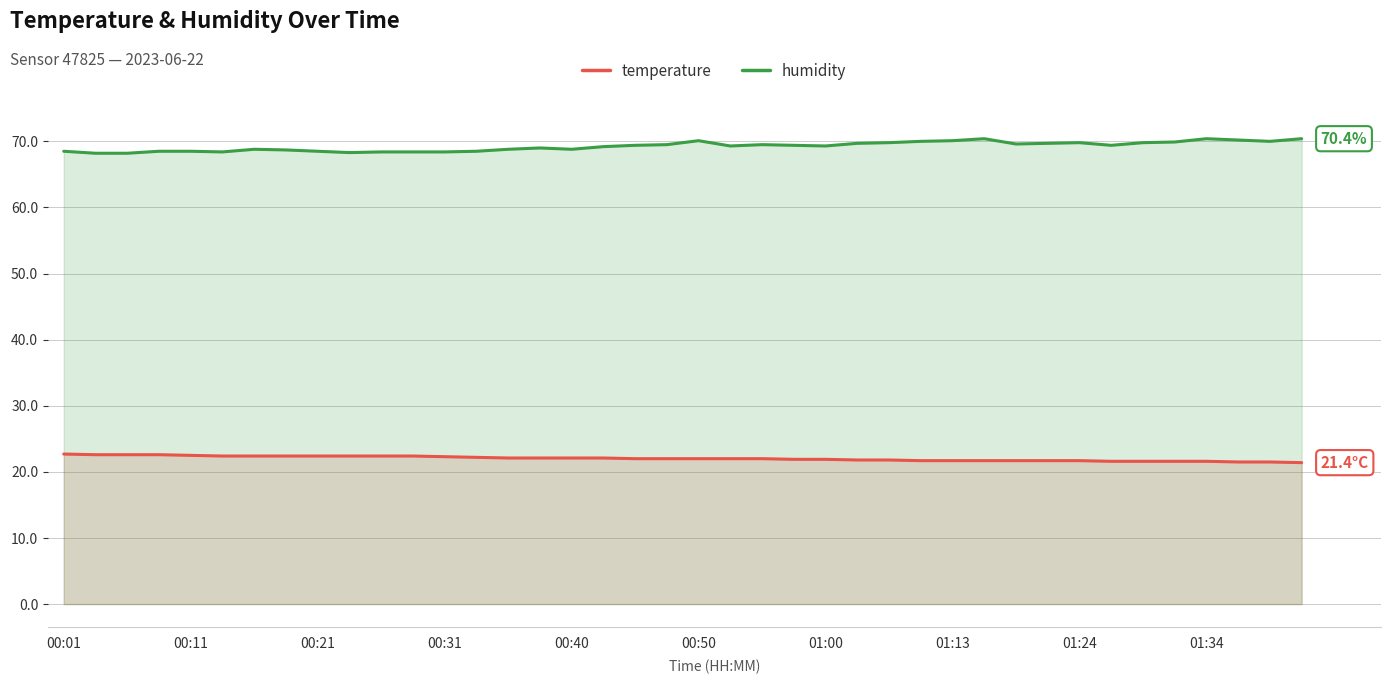

True or false: temperature and humidity intersect in this chart.

False